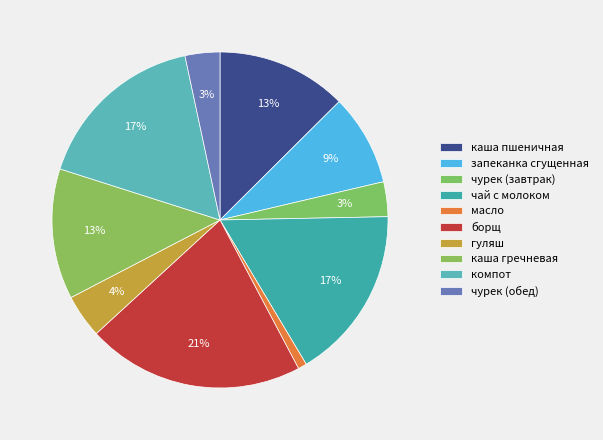

The чурек (завтрак) slice represents 11% of the pie. True or false?

False